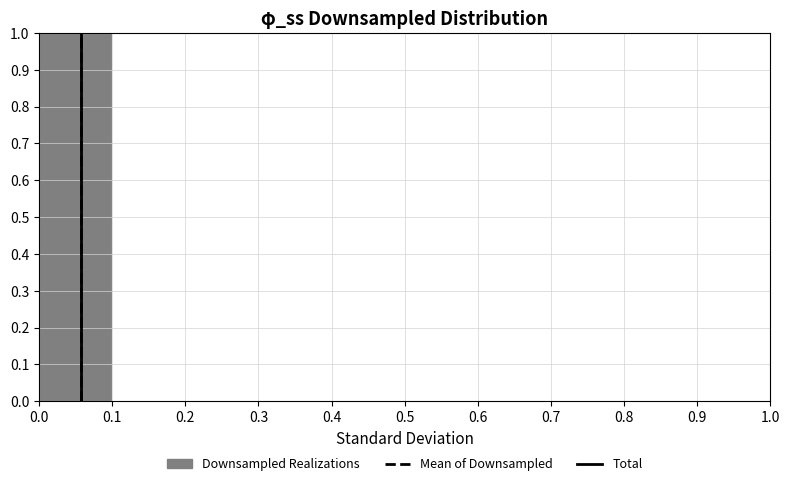

How tall is the bar that spans 0.0 to 0.1 on the x-axis? The values are not printed on the chart, so give them approximately, as read against the axis.

1